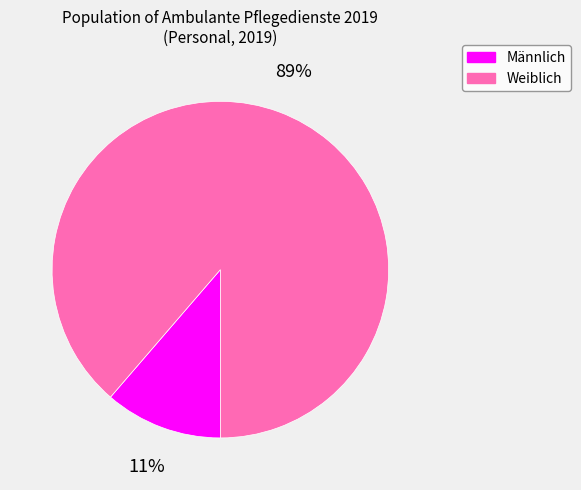

True or false: Weiblich accounts for 98% of the total.

False